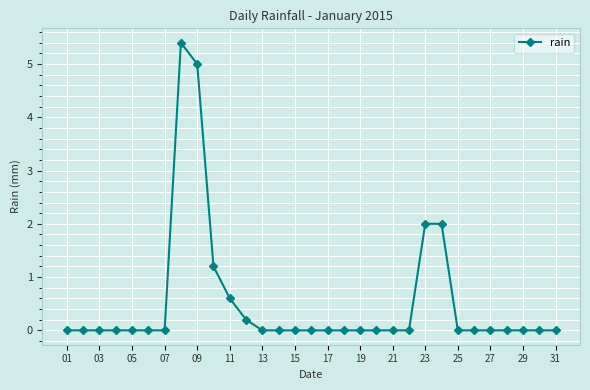

Count the number of data series in this chart.

1